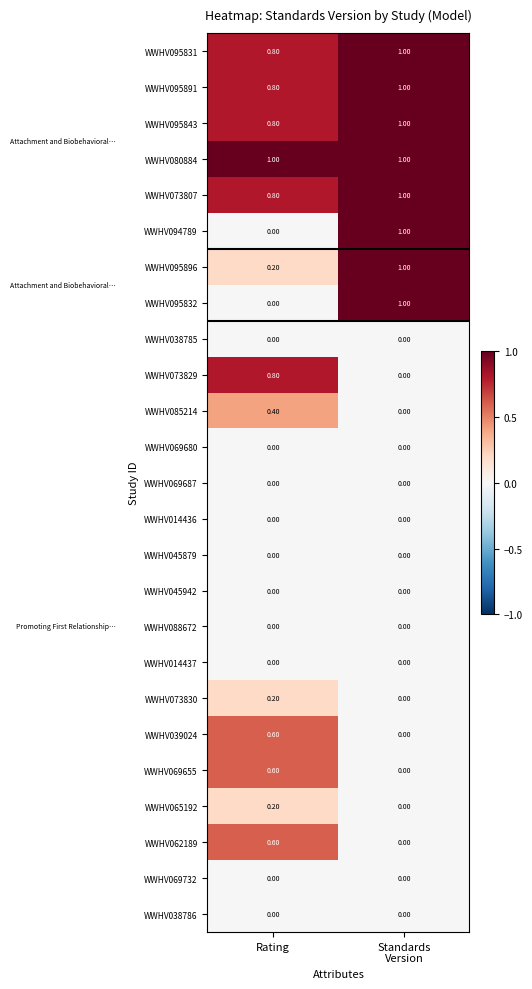

What is the spread (max minus min) of values at Rating?

1.0